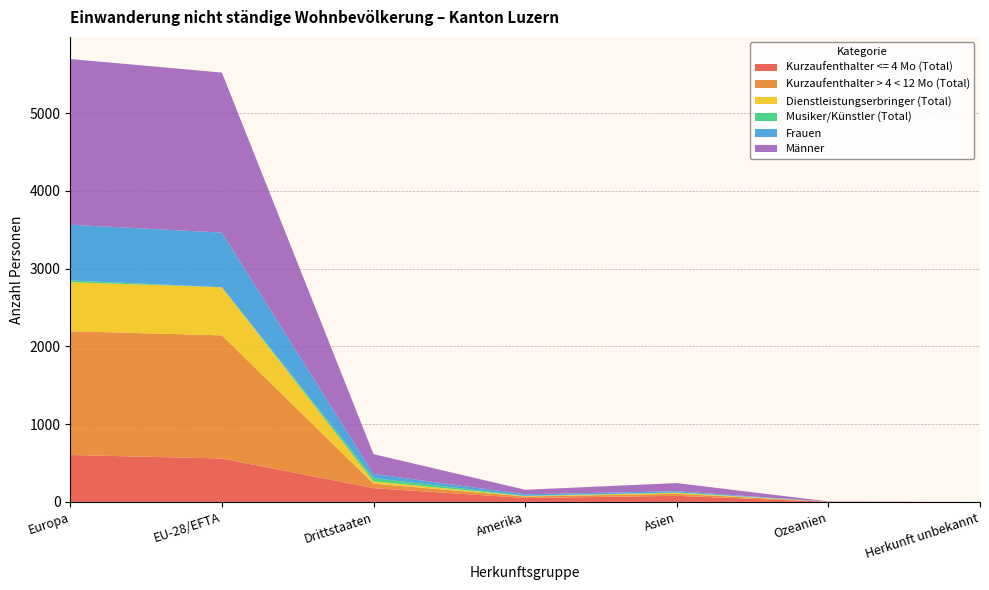

Reading right to left, what are all the values shown in this chart?

Kurzaufenthalter <= 4 Mo (Total): 0	2	78	50	177	558	603
Kurzaufenthalter > 4 < 12 Mo (Total): 0	1	26	20	57	1584	1592
Dienstleistungserbringer (Total): 0	0	12	5	30	619	631
Musiker/Künstler (Total): 0	0	5	3	43	0	22
Frauen: 0	0	16	20	53	703	717
Männer: 0	3	105	58	254	2058	2131